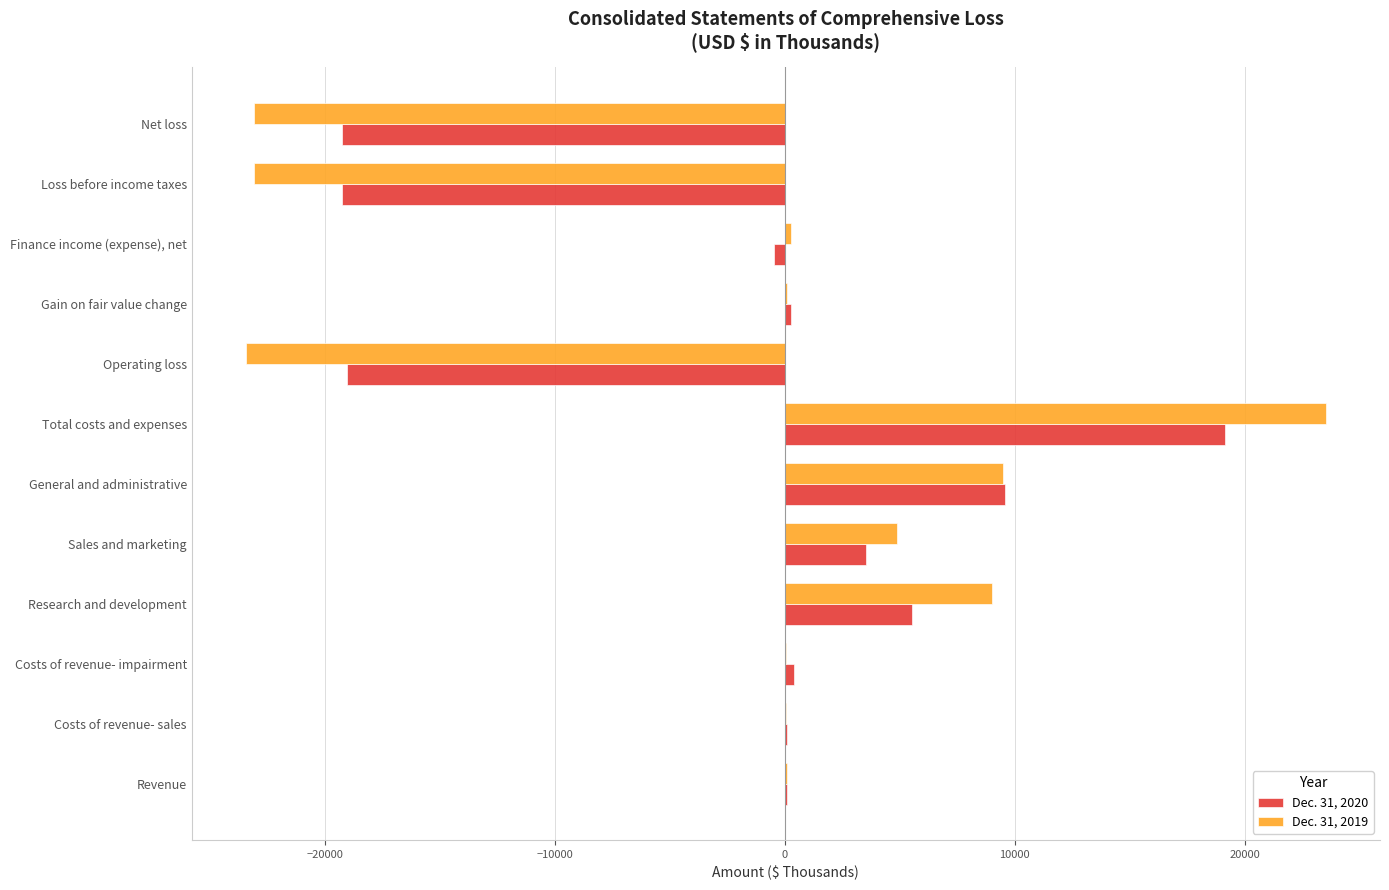

At which label does Dec. 31, 2020 reach its peak?

Total costs and expenses